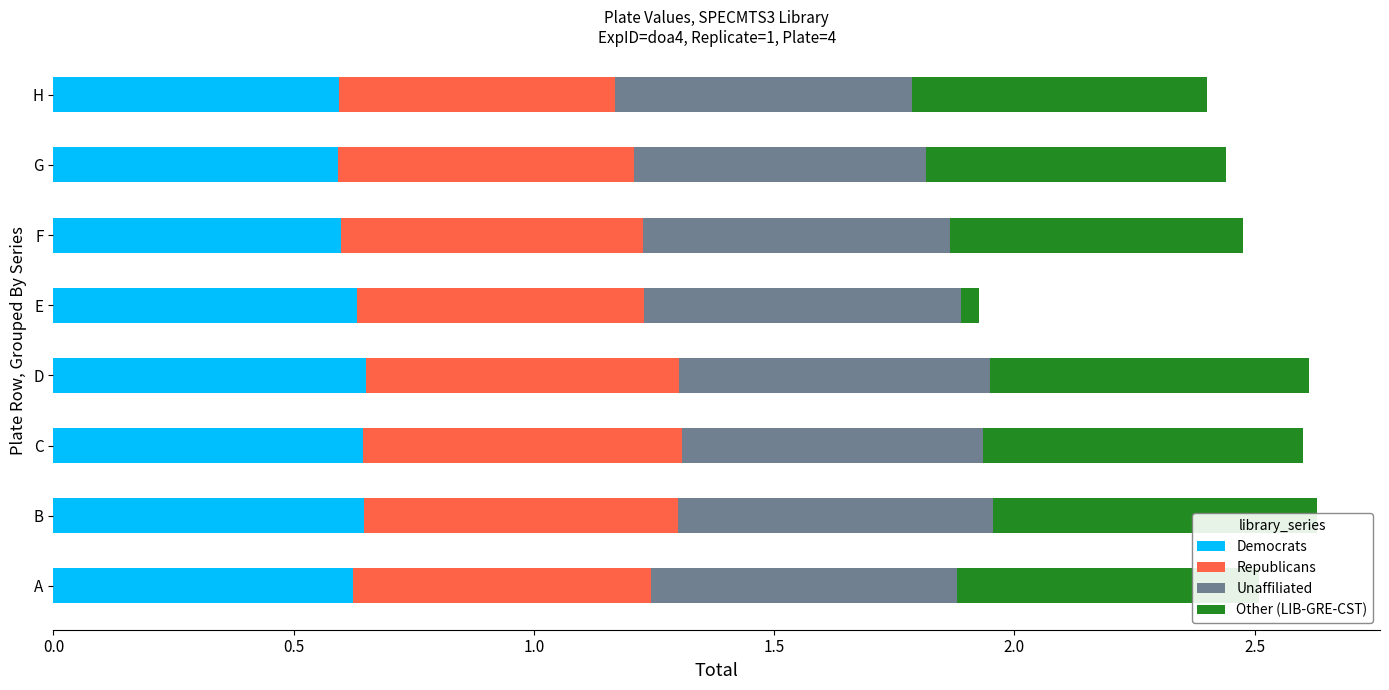

Read the Democrats value at E.

0.6